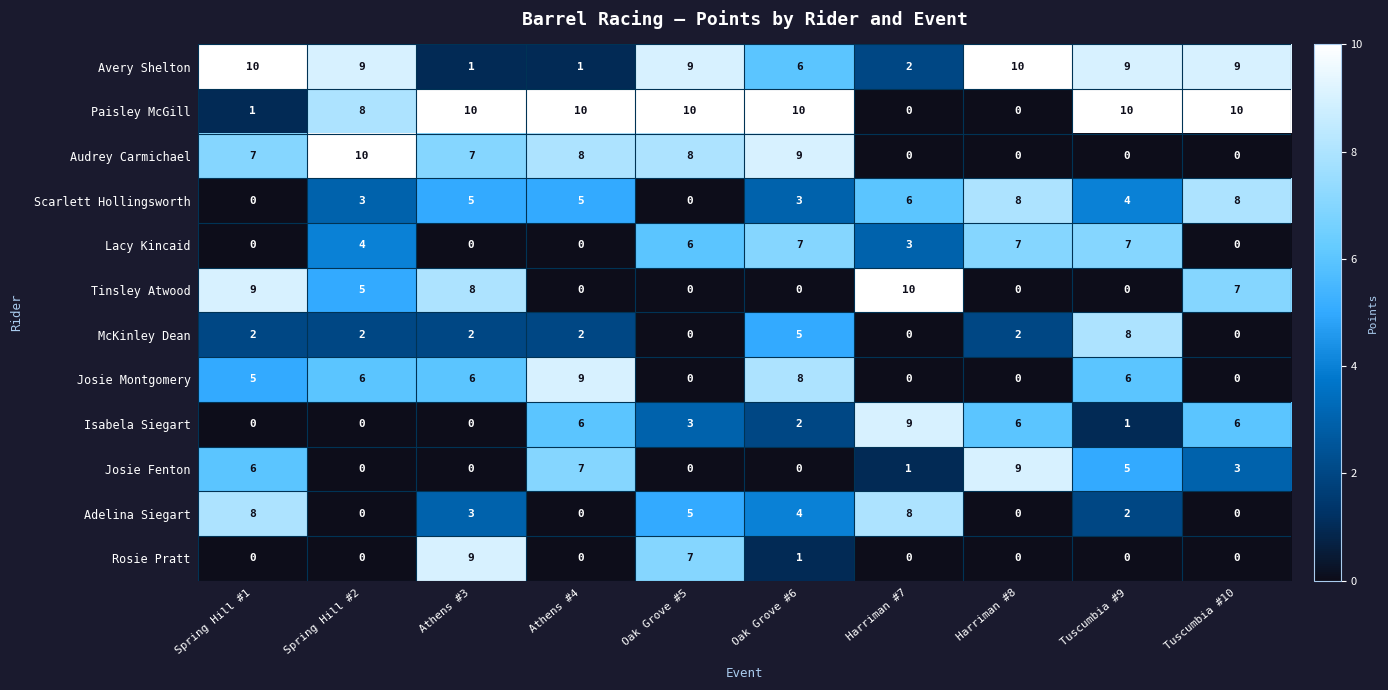

The value of Adelina Siegart at Athens #3 is 3. True or false?

True